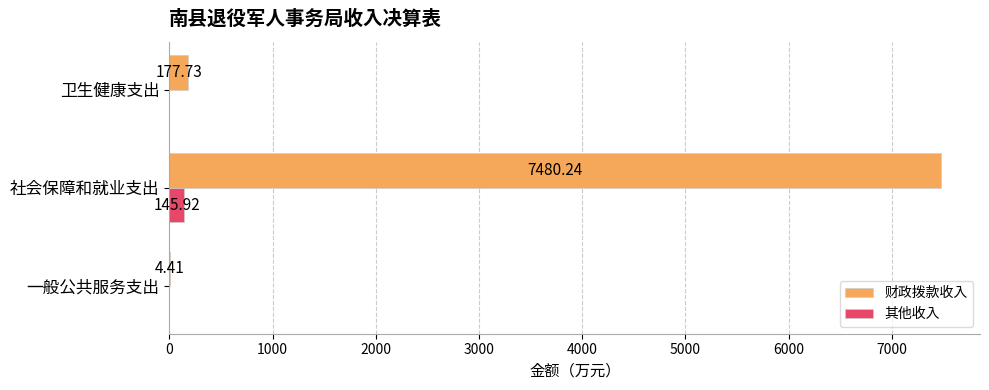

What is the sum of the 财政拨款收入 values at 一般公共服务支出 and 卫生健康支出?

182.1